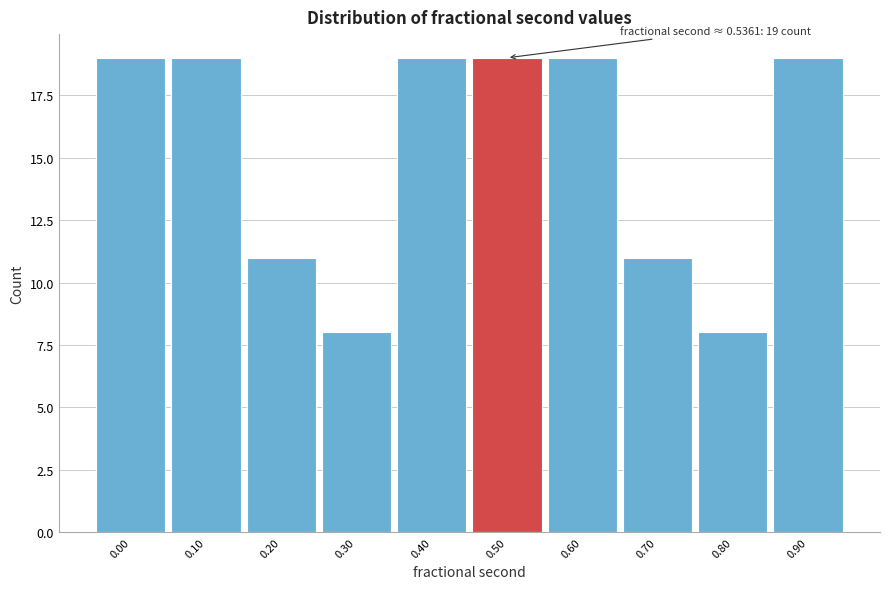

Reading left to right, list all the values displayed in this chart.

19	19	11	8	19	19	19	11	8	19